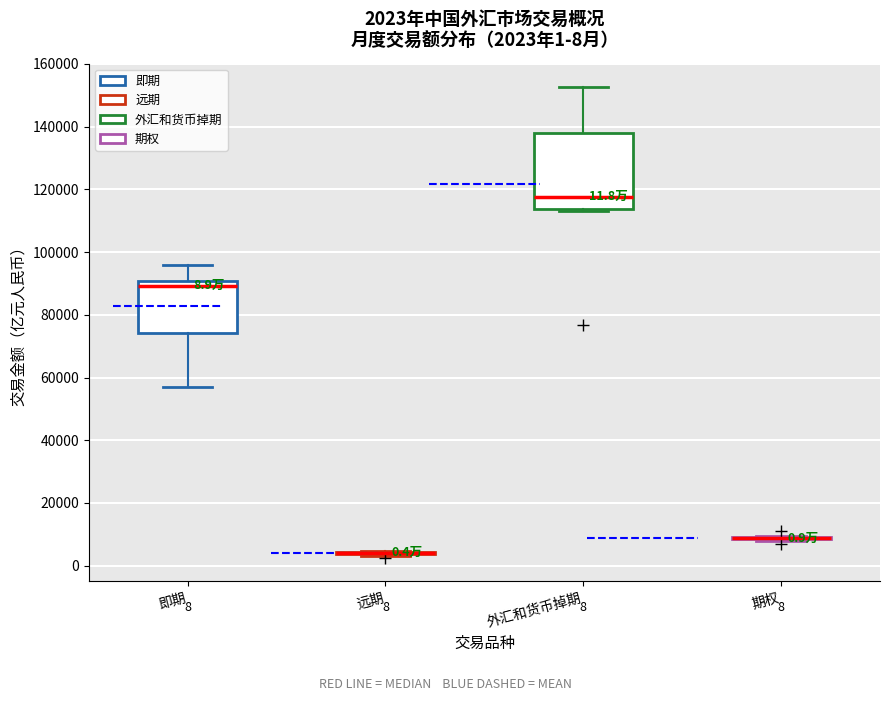

Comparing the boxes themselves (not the whiskers), which one is the tallest?

外汇和货币掉期